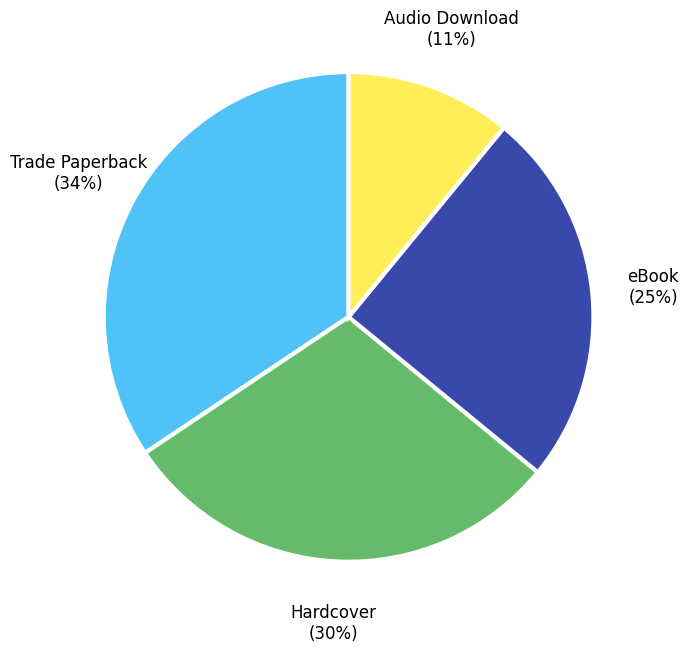

To the nearest percent, what portion does Audio Download represent?

11%